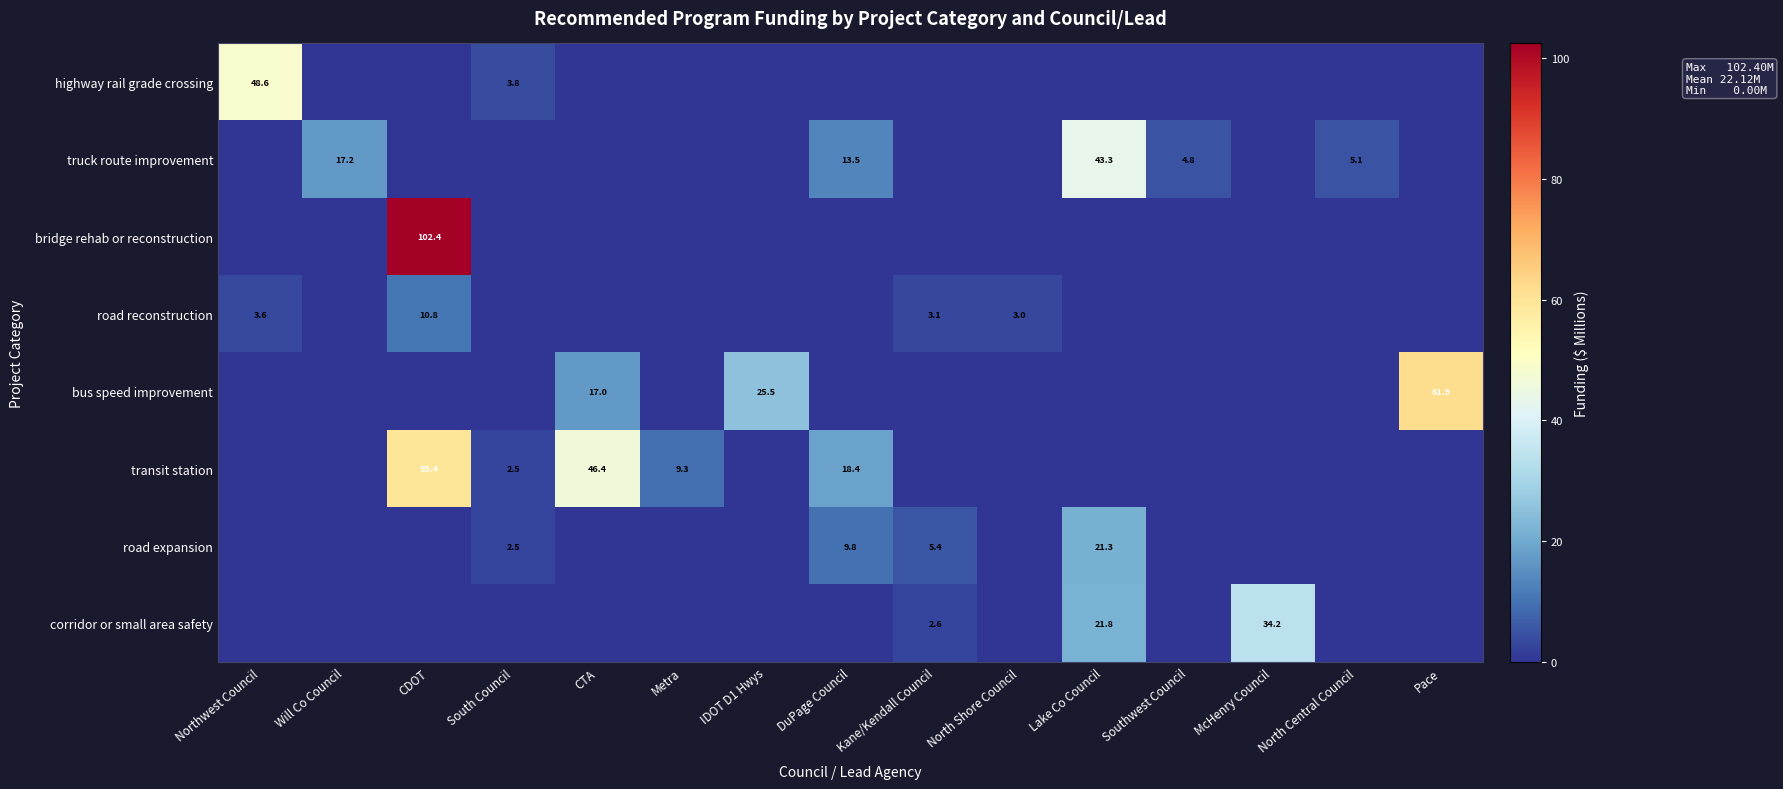

How many distinct data groups are displayed?

8